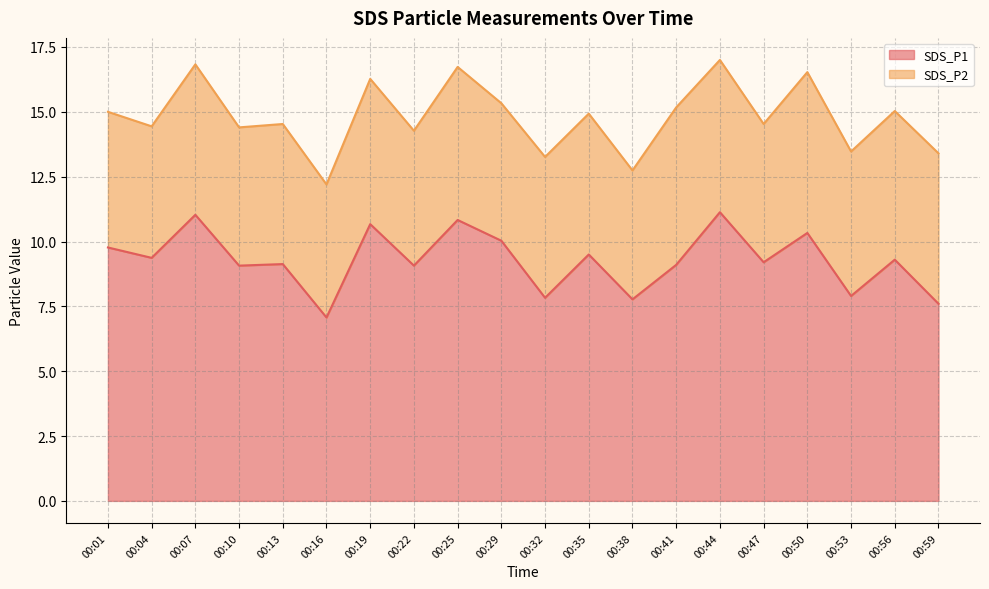

Read the value at 00:13.

9.1